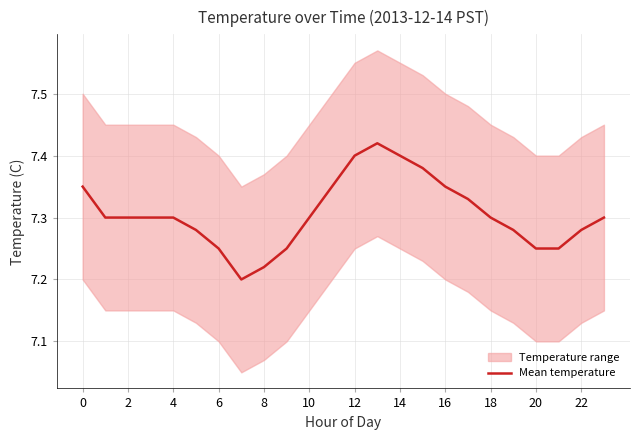

What is the sum of the values at 18 and 14?

14.7